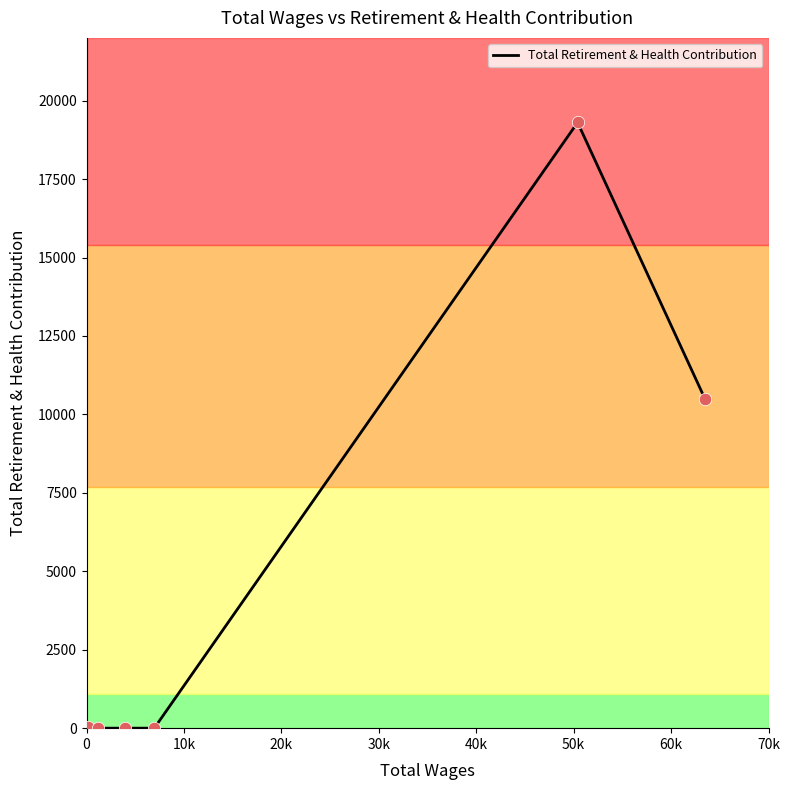

What is the maximum value shown in the chart?

19304